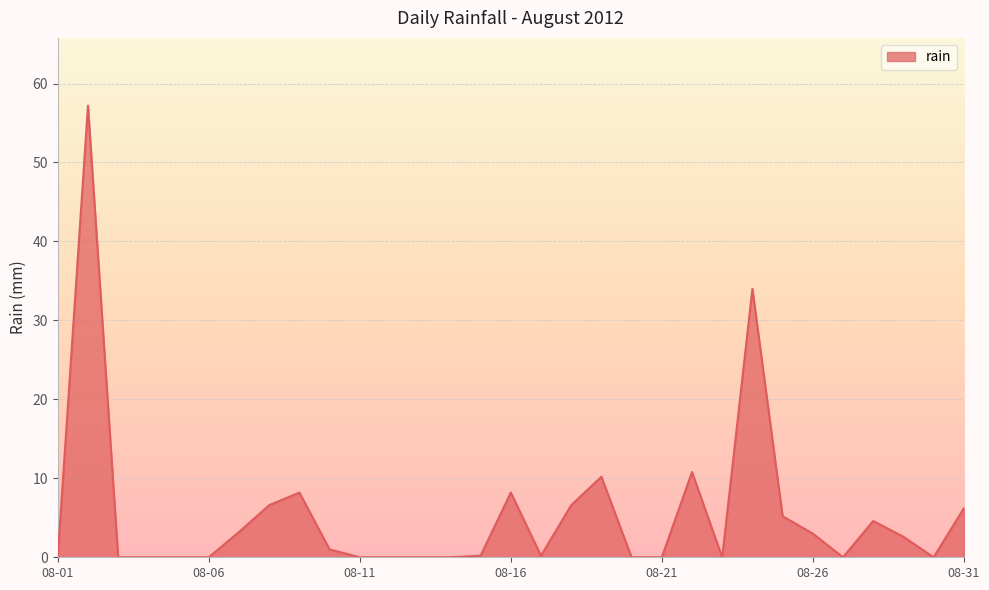

Does the chart display data point markers on the line(s)?

No